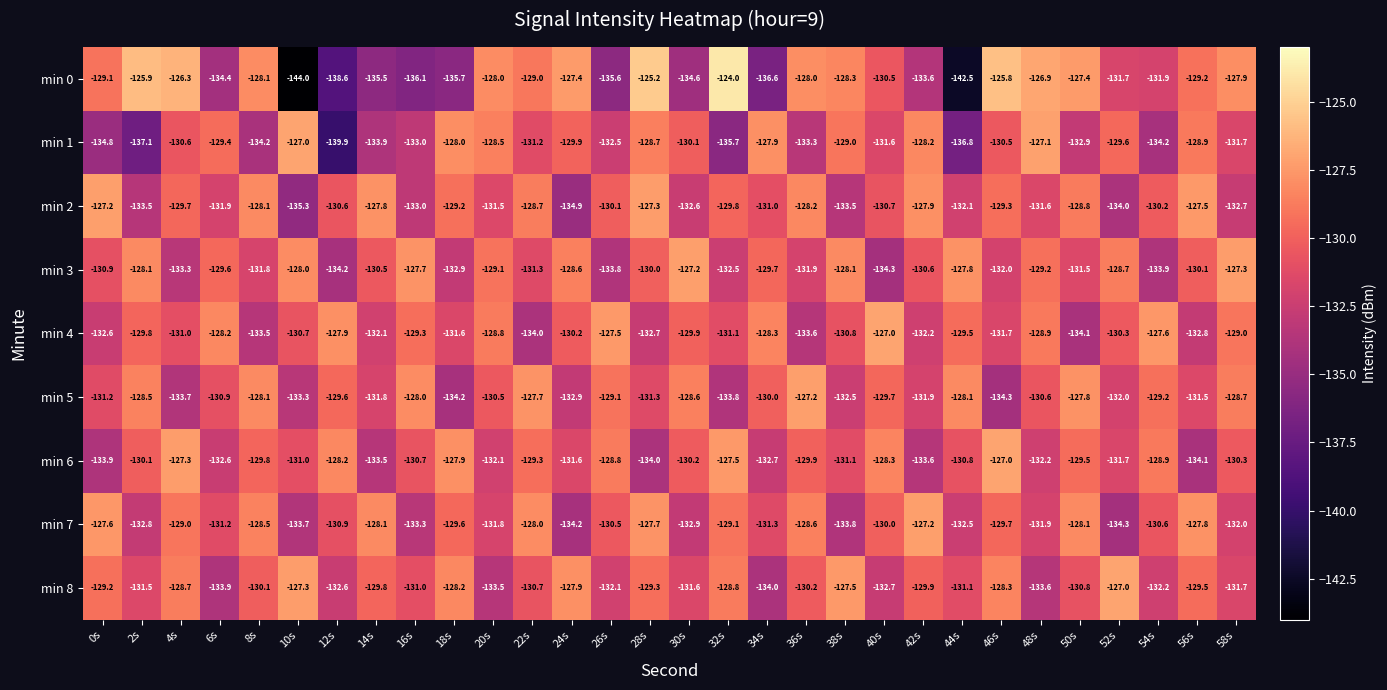

What is the difference between the highest and lowest values at 4s?

7.4